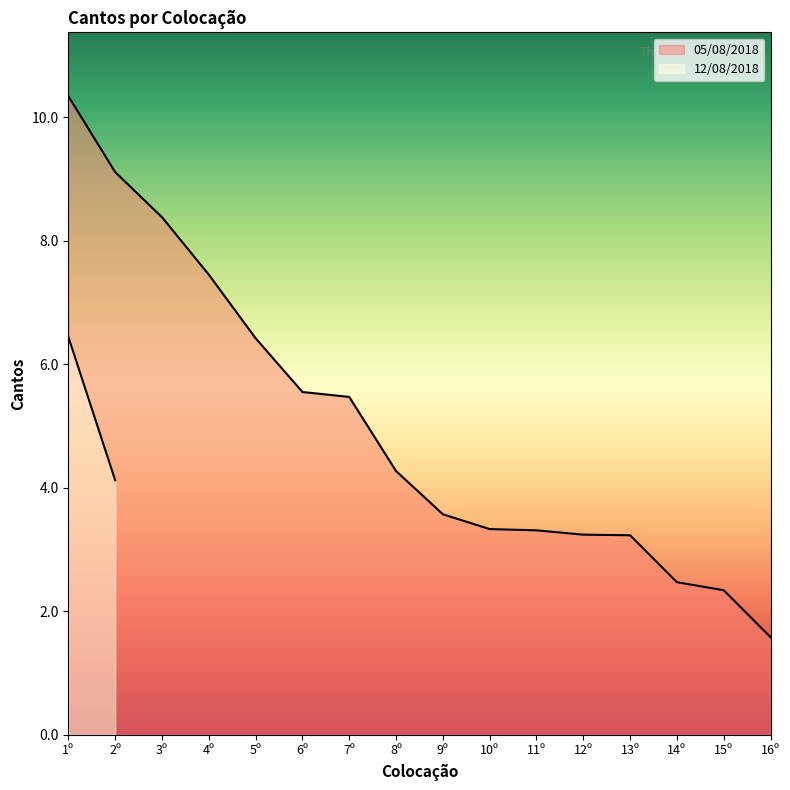

What is the difference between the second highest and minimum values?

7.5